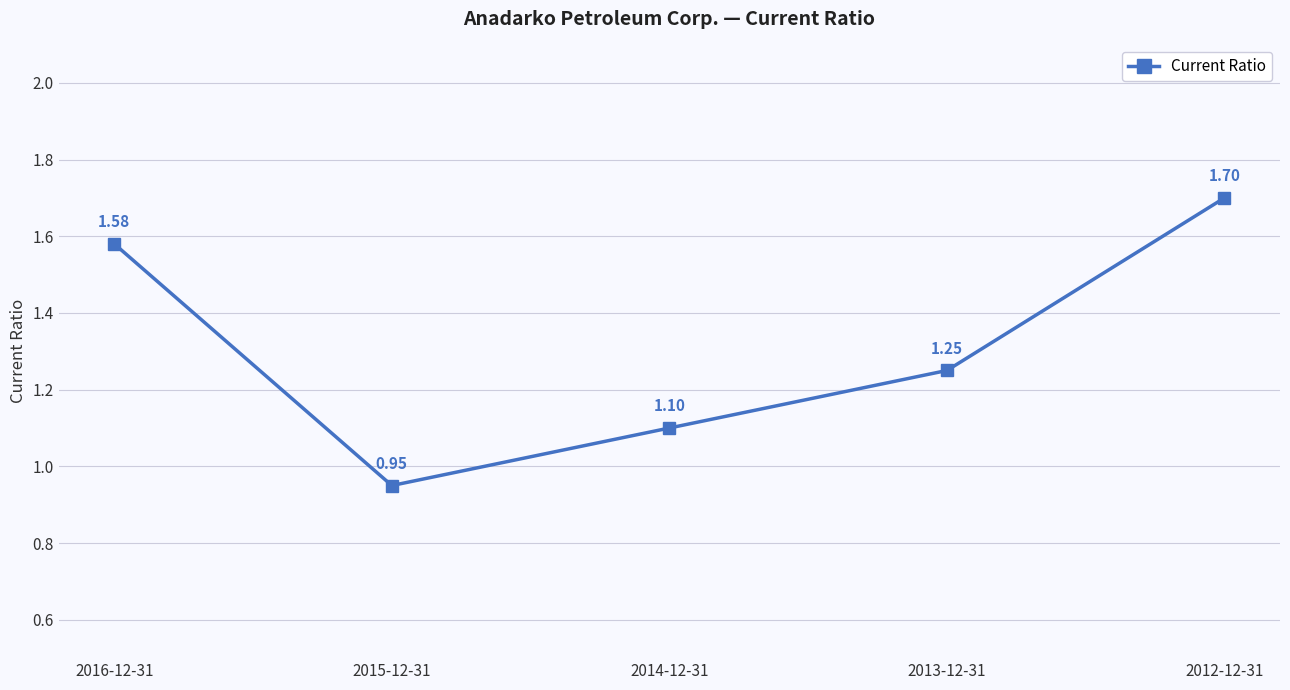

List the labels in order of value, smallest first.

2015-12-31, 2014-12-31, 2013-12-31, 2016-12-31, 2012-12-31